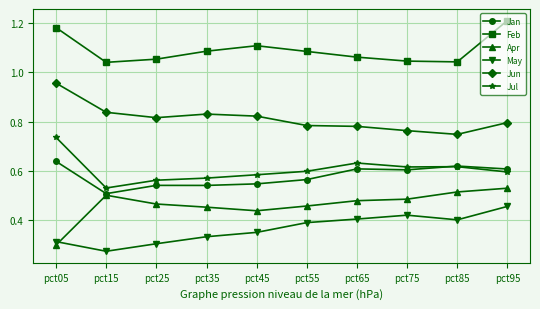

Where is Jan nearest to the value 0?

pct15